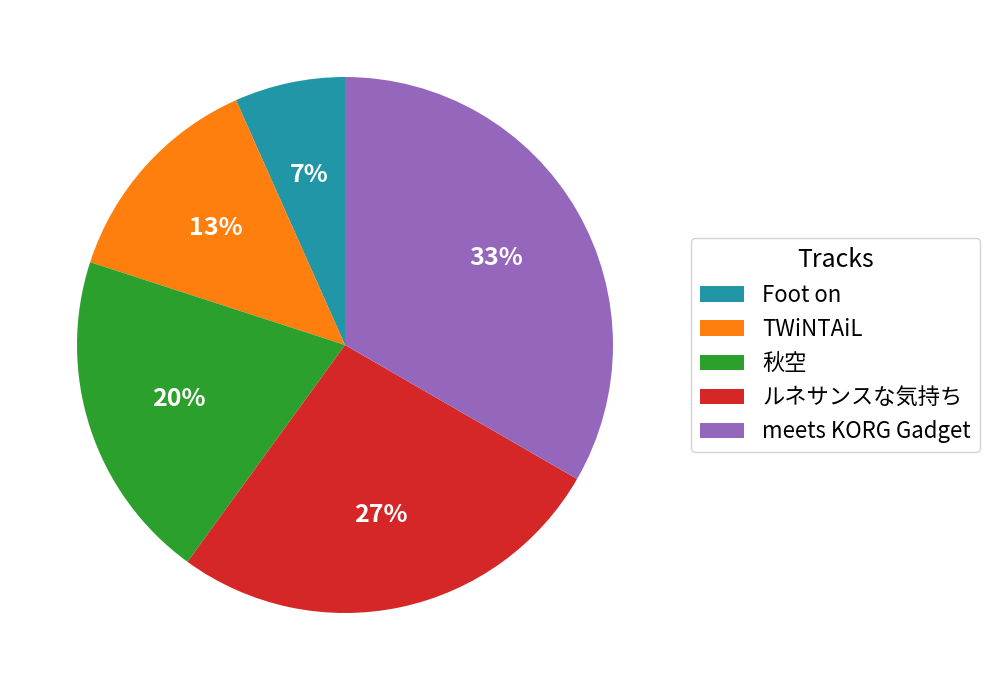

Is the sum of ルネサンスな気持ち and TWiNTAiL greater than half?

No